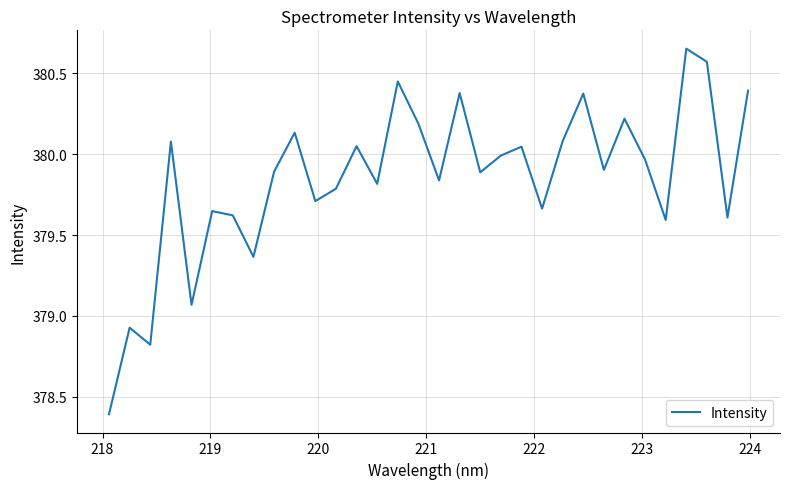

What is the smallest value displayed?

378.4